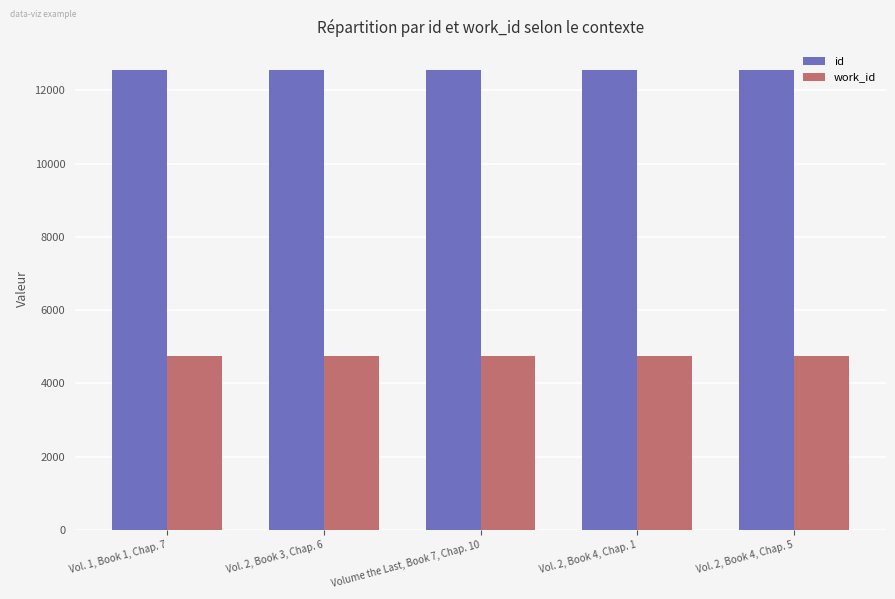

What is the label of the 5th bar from the left?

Vol. 2, Book 4, Chap. 5